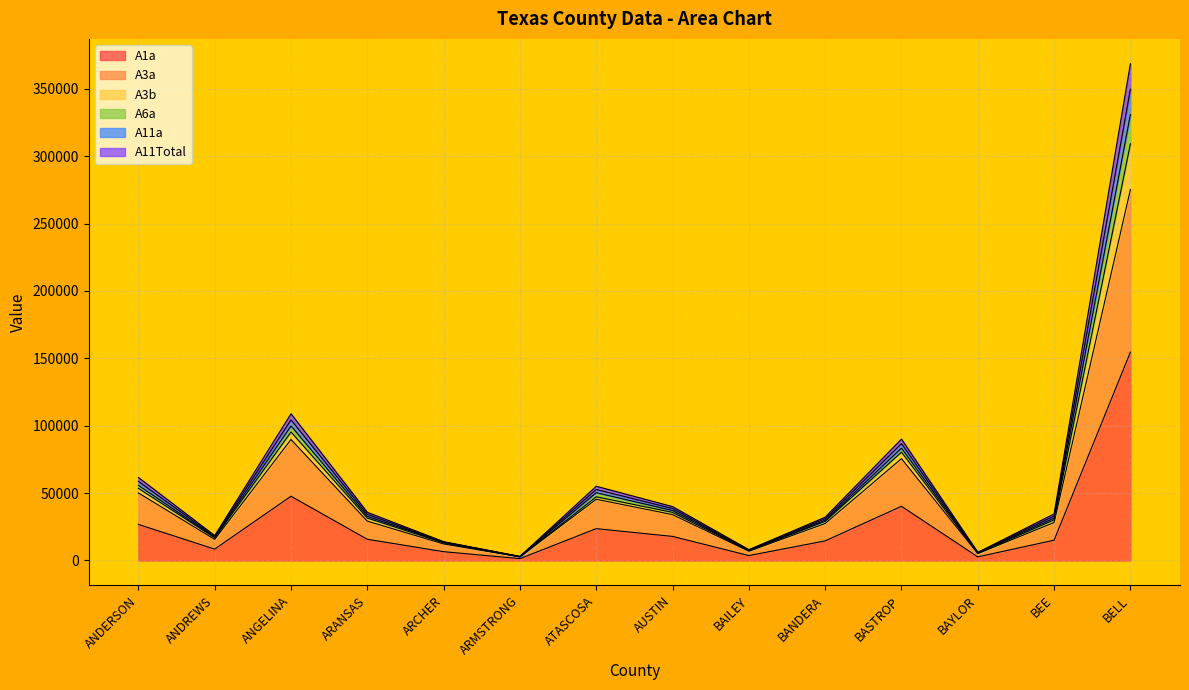

True or false: A3a has more than 1 interior local peaks.

True